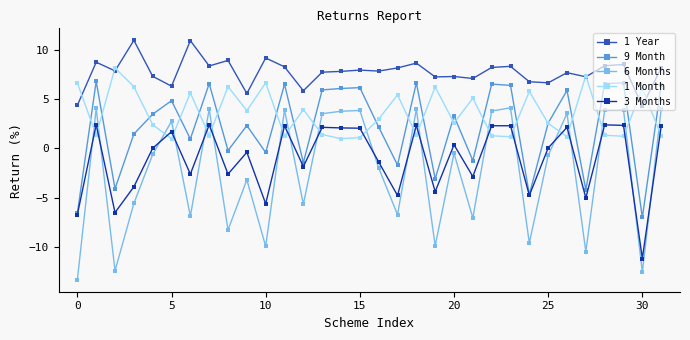

What is the minimum value shown in the chart?

-13.3